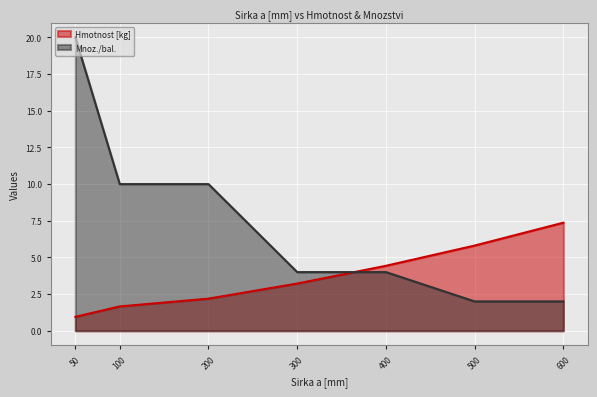

True or false: Hmotnost [kg] has a value of 3.2 at 300.

True